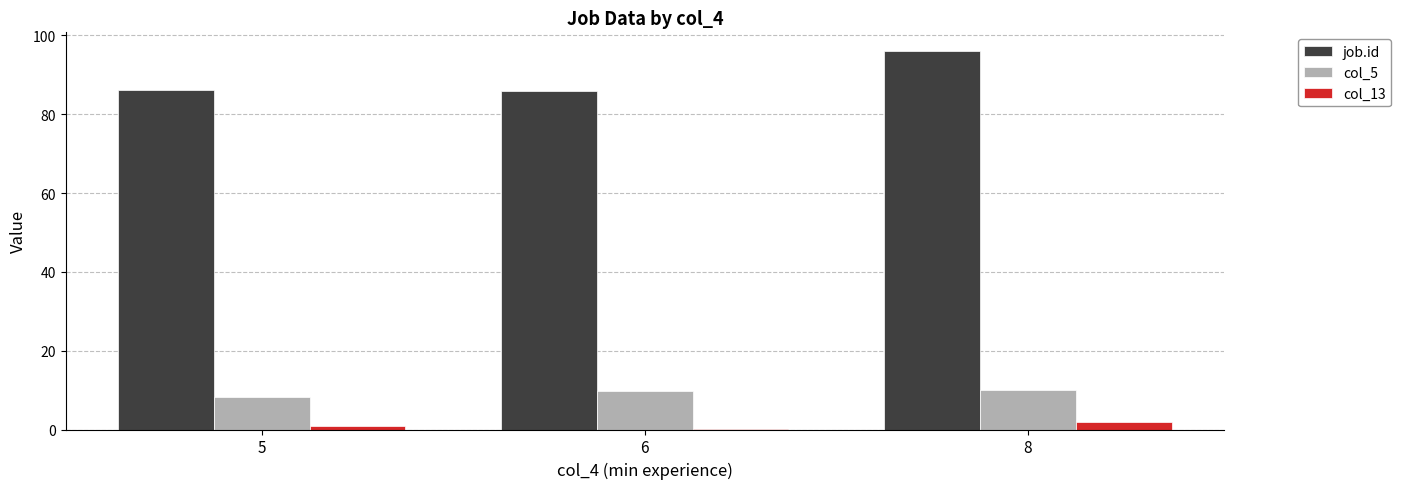

True or false: col_13 has a value of 2.0 at 8.

True